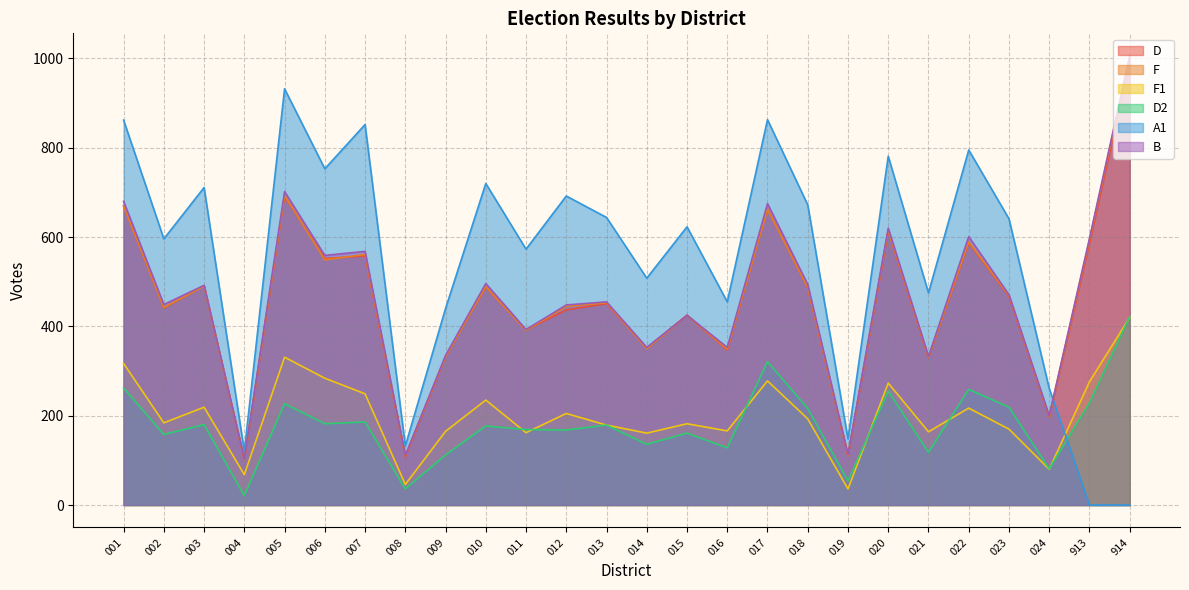

List the labels in order of D value, smallest first.

004, 008, 019, 024, 021, 009, 016, 014, 011, 015, 012, 002, 013, 023, 018, 010, 003, 006, 007, 913, 022, 020, 017, 001, 005, 914